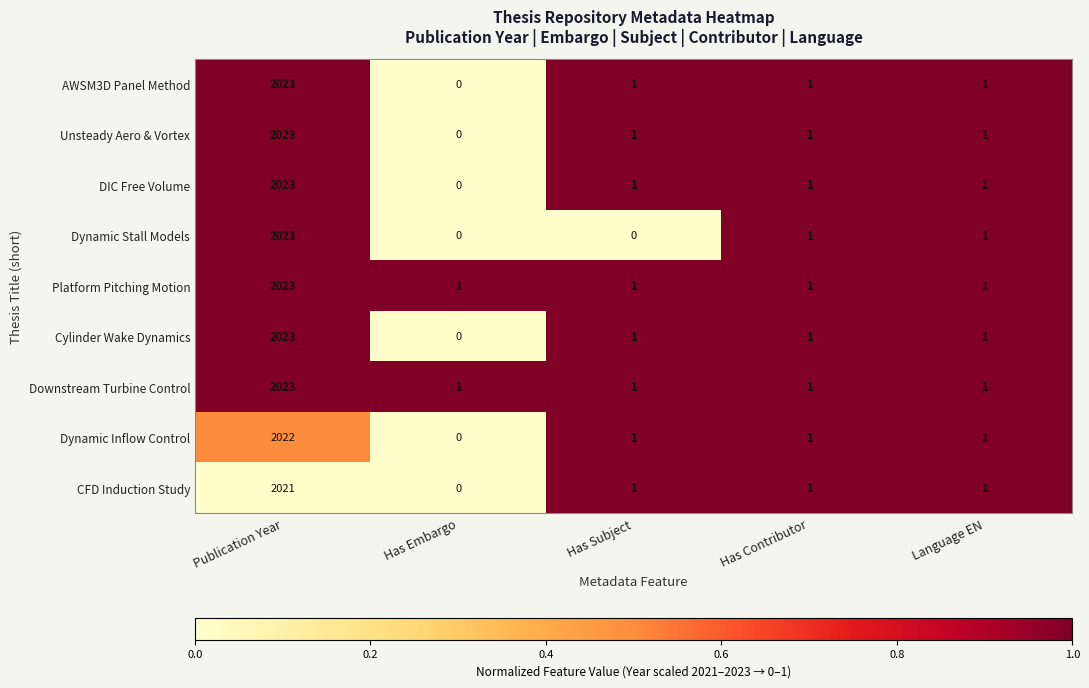

The value of AWSM3D Panel Method at Publication Year is 2023. True or false?

True